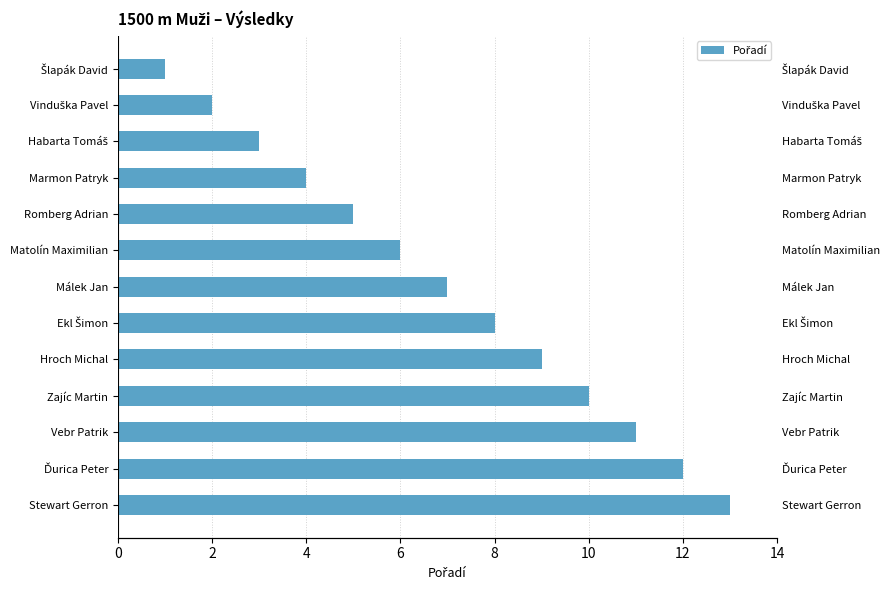

What is the ratio of the value at Zajíc Martin to the value at Vebr Patrik?

0.9